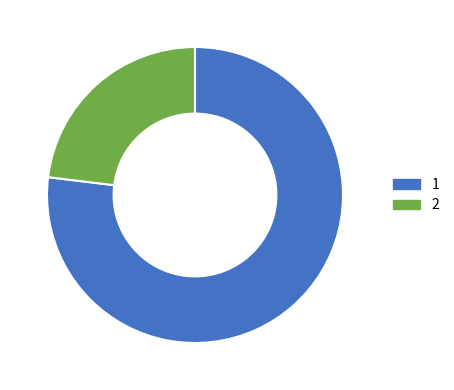

Does any single category account for the majority?

Yes